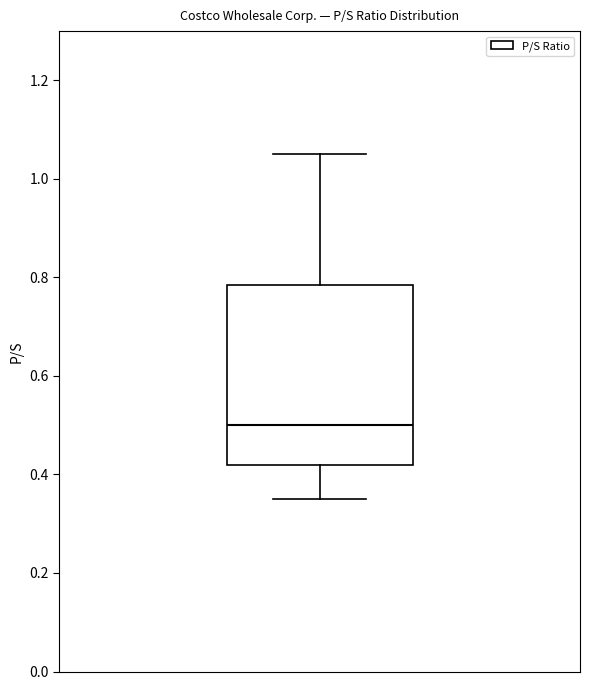

Transcribe this box plot: give where the median line is, the range the box spans, and where the two whiskers end, as read against the y-axis. The values are not printed on the chart, so give them approximately, as read against the axis.

median 0.50, box 0.42 to 0.78, whiskers 0.36 to 1.06